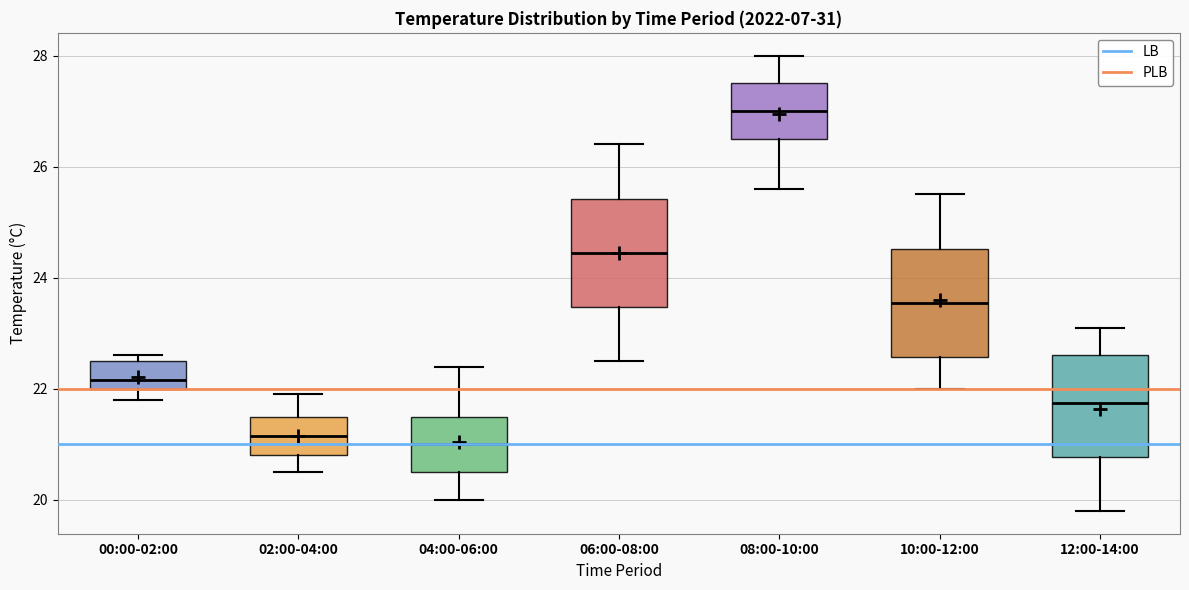

Where does the upper whisker of the box for 04:00-06:00 end on the y-axis? The values are not printed on the chart, so give them approximately, as read against the axis.

22.4